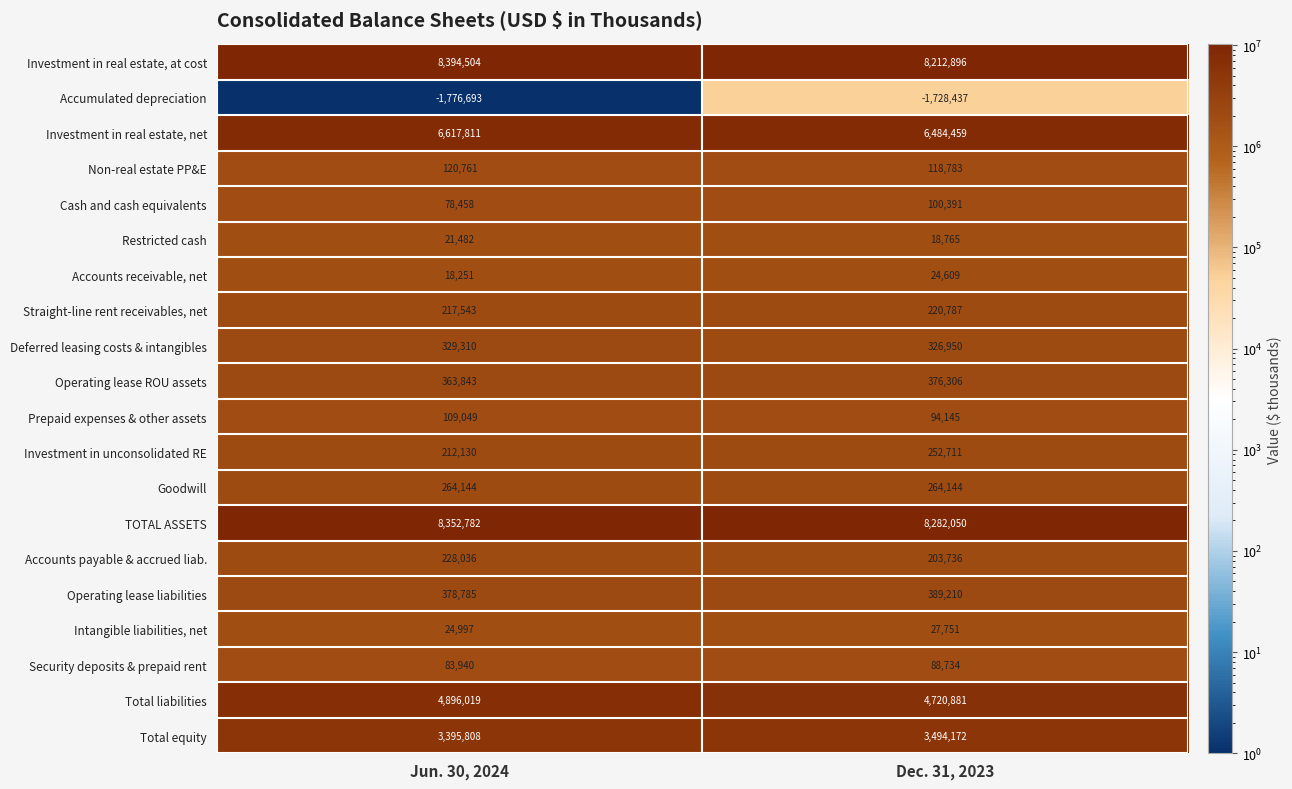

How many categories are shown in the chart?

2